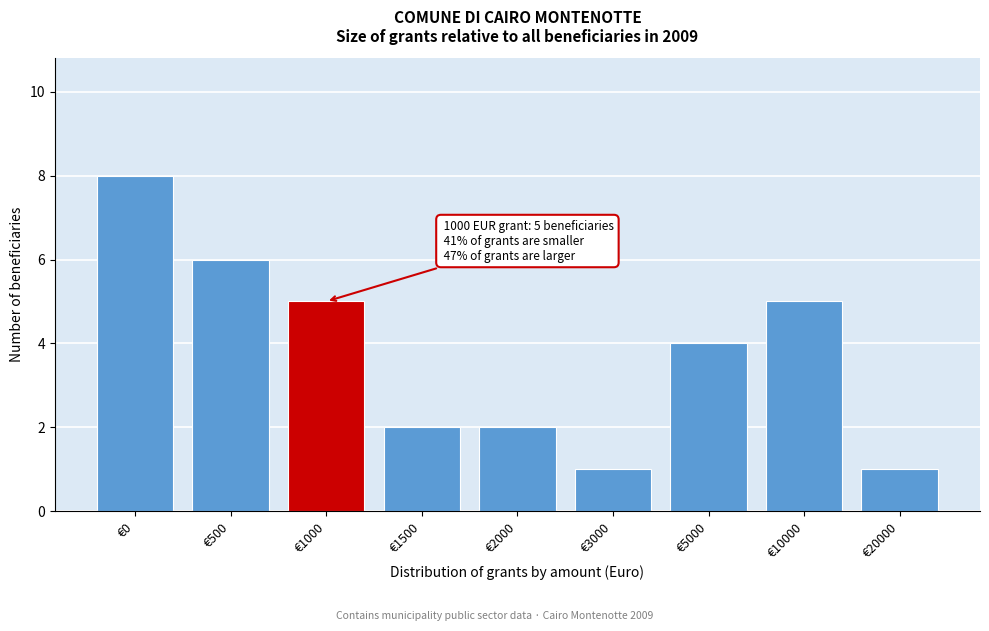

Reading left to right, list all the values displayed in this chart.

€0=8	€500=6	€1000=5	€1500=2	€2000=2	€3000=1	€5000=4	€10000=5	€20000=1